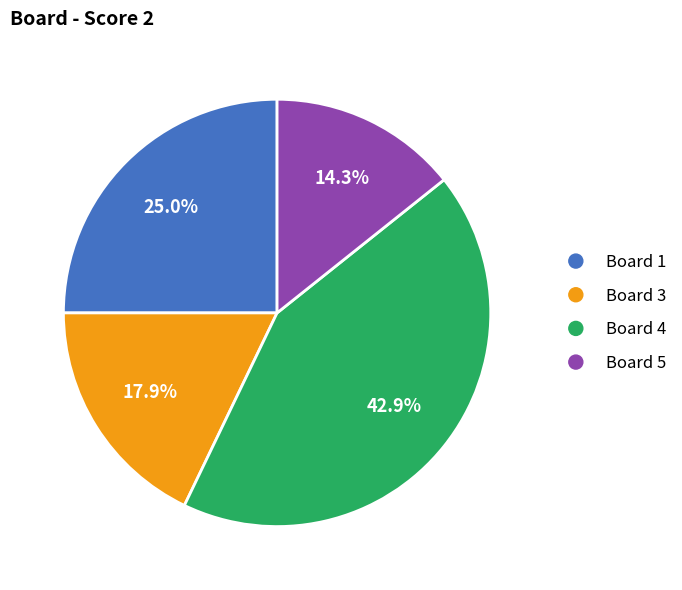

To the nearest percent, what portion does Board 3 represent?

18%